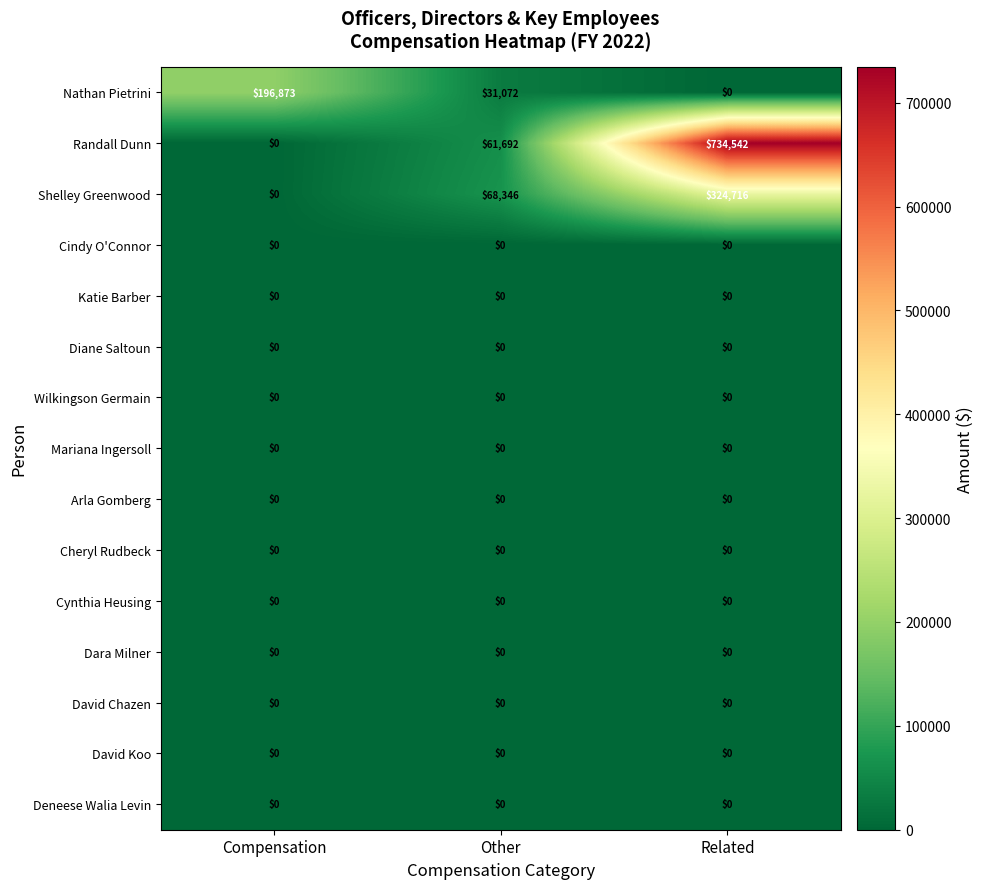

Which category has the highest value across all series?

Related